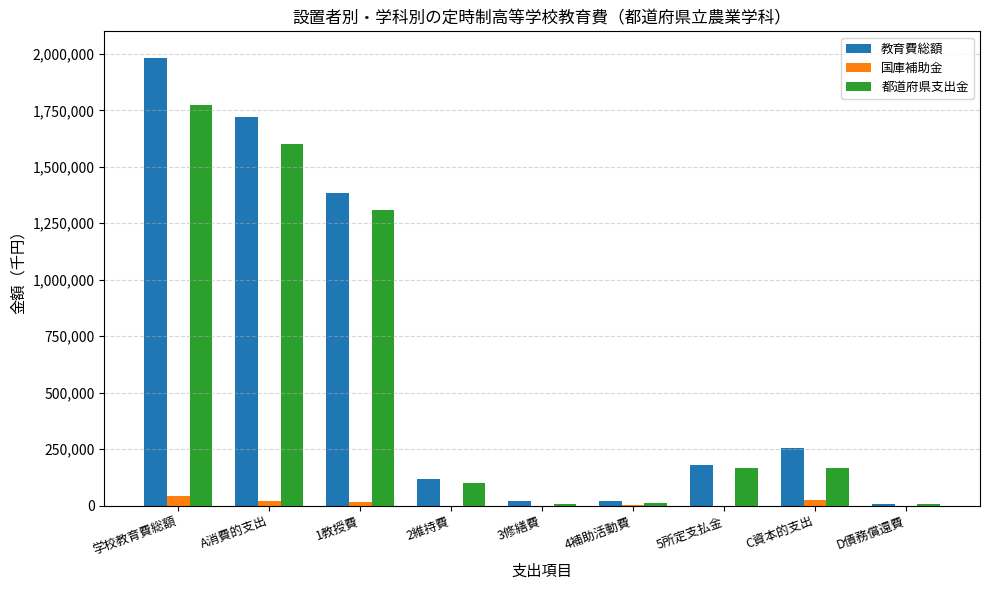

Between 学校教育費総額 and 5所定支払金, which series saw the biggest shift?

教育費総額